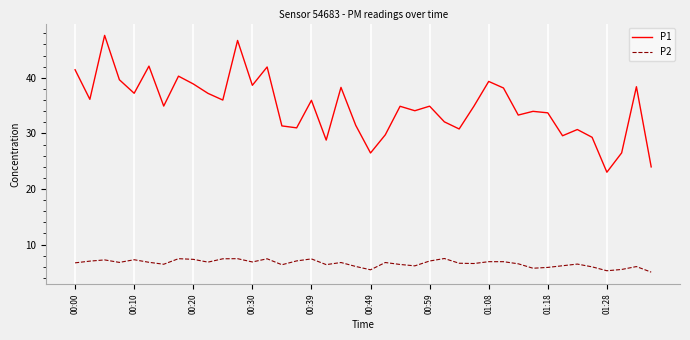

List the series in order of their overall mean, lowest first.

P2, P1